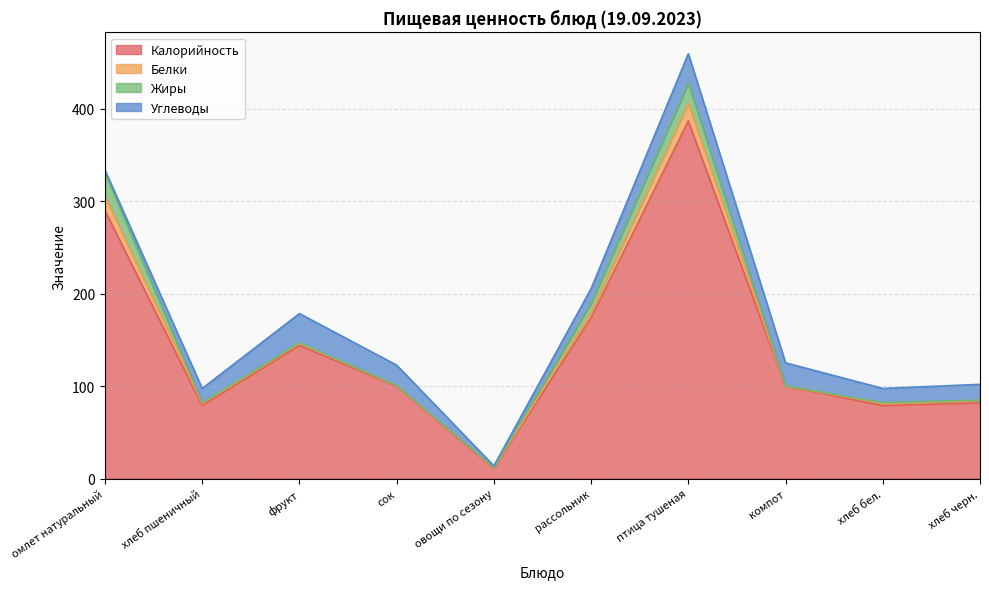

At which label does Белки reach its minimum?

компот